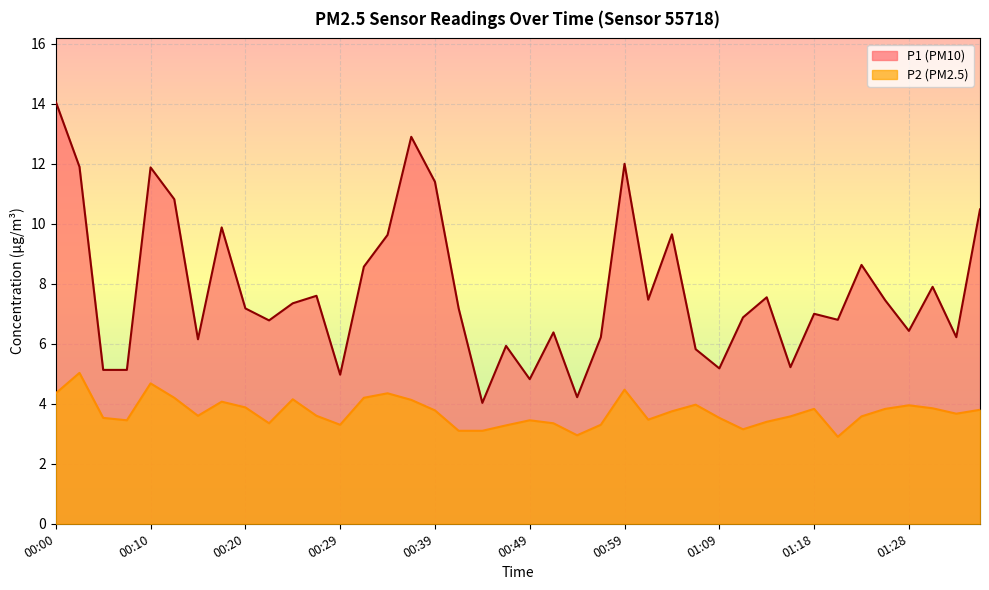

Reading right to left, extract all data points from this chart.

P1: 10.5	6.2	7.9	6.4	7.5	8.6	6.8	7.0	5.2	7.5	6.9	5.2	5.8	9.7	7.5	12.0	6.2	4.2	6.4	4.8	5.9	4.0	7.2	11.4	12.9	9.6	8.6	5.0	7.6	7.3	6.8	7.2	9.9	6.2	10.8	11.9	5.1	5.1	11.9	14.1
P2: 3.8	3.7	3.9	4.0	3.8	3.6	2.9	3.8	3.6	3.4	3.1	3.5	4.0	3.8	3.5	4.5	3.3	3.0	3.4	3.5	3.3	3.1	3.1	3.8	4.1	4.3	4.2	3.3	3.6	4.2	3.4	3.9	4.1	3.6	4.2	4.7	3.5	3.5	5.0	4.3